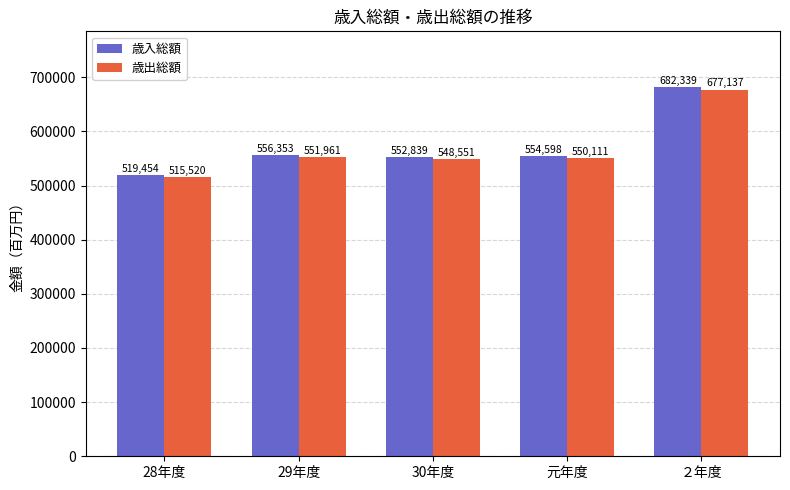

What is the average value of the 歳入総額 series?

573117